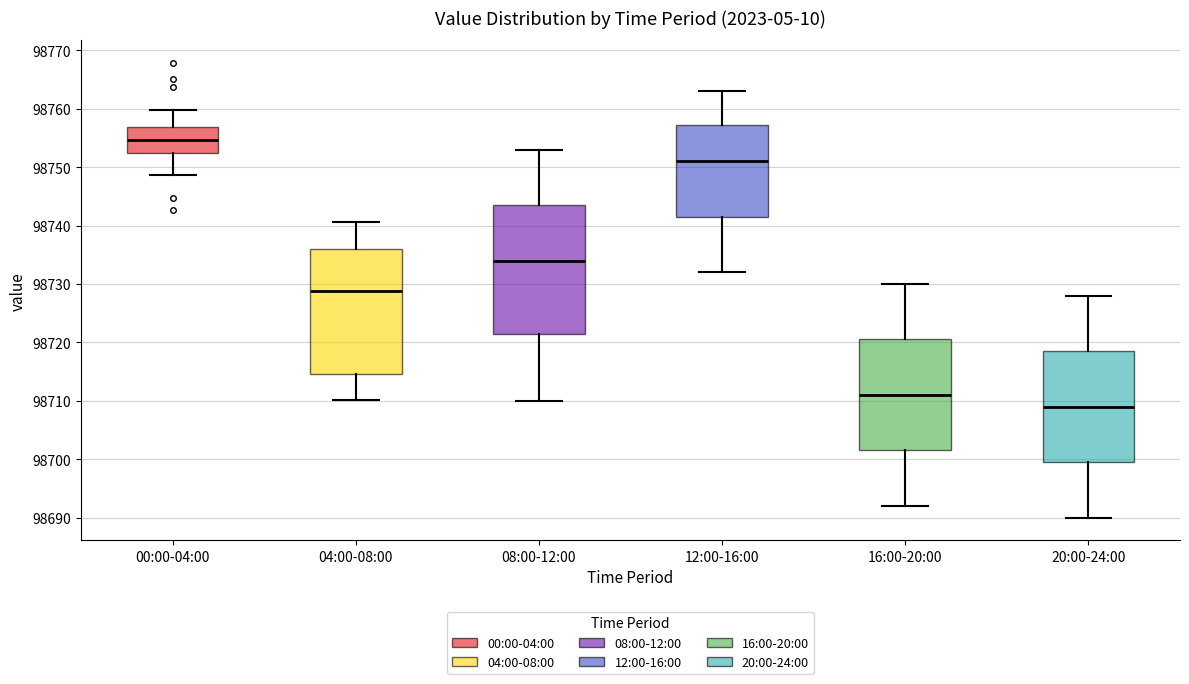

Reading left to right, transcribe this box plot: for each box, give where its median line is, the range the box spans, and where its two whiskers end, as read against the y-axis. The values are not printed on the chart, so give them approximately, as read against the axis.

00:00-04:00: median 98755, box 98752 to 98757, whiskers 98749 to 98760
04:00-08:00: median 98729, box 98715 to 98736, whiskers 98710 to 98741
08:00-12:00: median 98734, box 98722 to 98744, whiskers 98710 to 98753
12:00-16:00: median 98751, box 98742 to 98757, whiskers 98732 to 98763
16:00-20:00: median 98711, box 98702 to 98721, whiskers 98692 to 98730
20:00-24:00: median 98709, box 98700 to 98719, whiskers 98690 to 98728